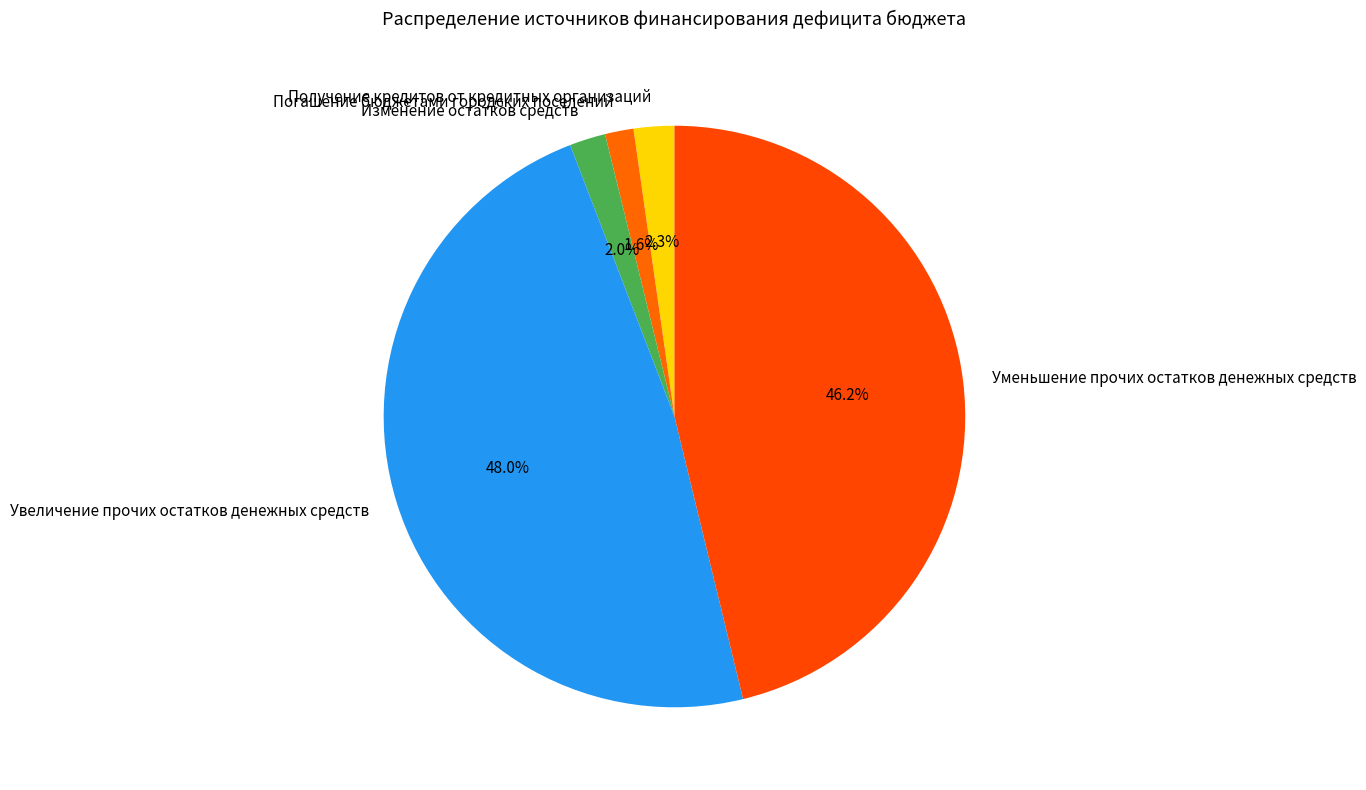

How many slices are in this pie chart?

5